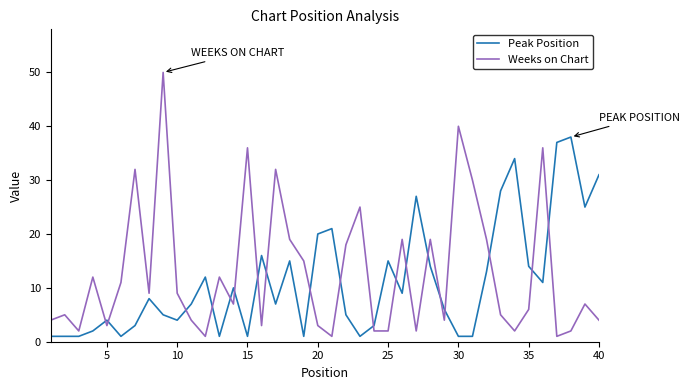

Reading left to right, transcribe all the data shown in this chart.

Peak Position: 1	1	1	2	4	1	3	8	5	4	7	12	1	10	1	16	7	15	1	20	21	5	1	3	15	9	27	14	6	1	1	13	28	34	14	11	37	38	25	31
Weeks on Chart: 4	5	2	12	3	11	32	9	50	9	4	1	12	7	36	3	32	19	15	3	1	18	25	2	2	19	2	19	4	40	30	19	5	2	6	36	1	2	7	4